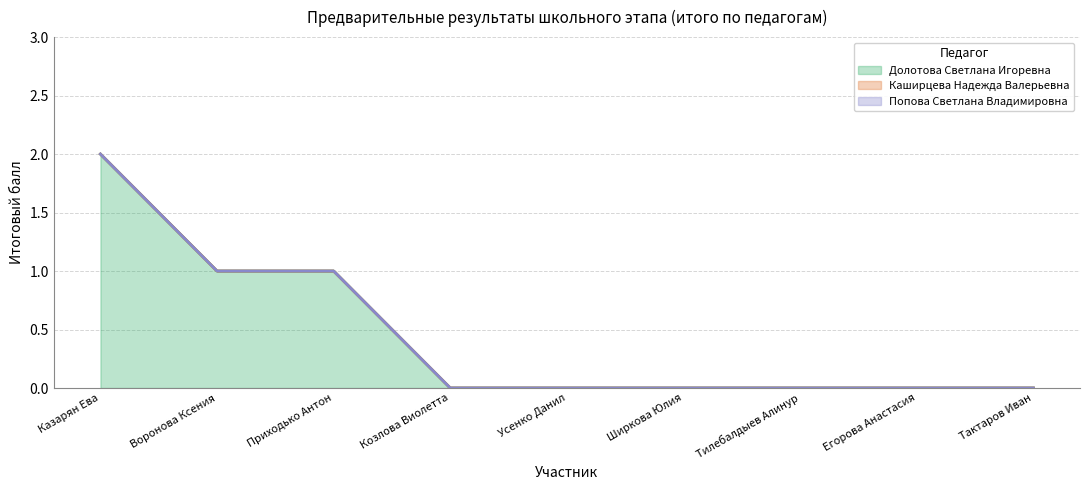

Which series changed the most between Казарян Ева and Егорова Анастасия?

Долотова Светлана Игоревна